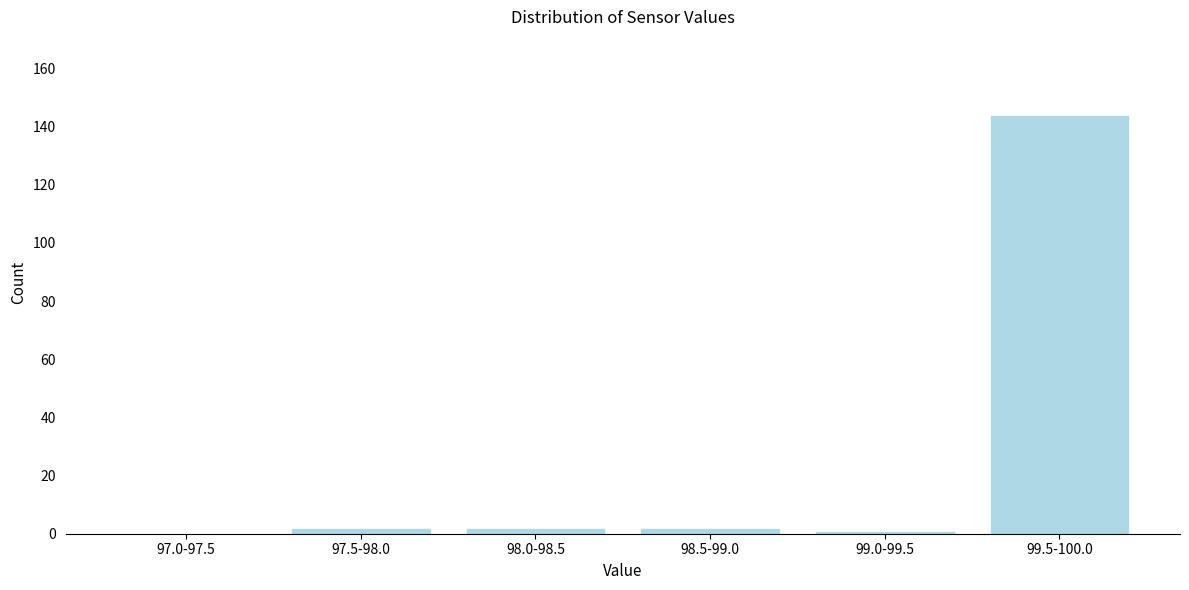

Reading left to right, what are all the values shown in this chart?

97.0-97.5=0	97.5-98.0=2	98.0-98.5=2	98.5-99.0=2	99.0-99.5=1	99.5-100.0=144